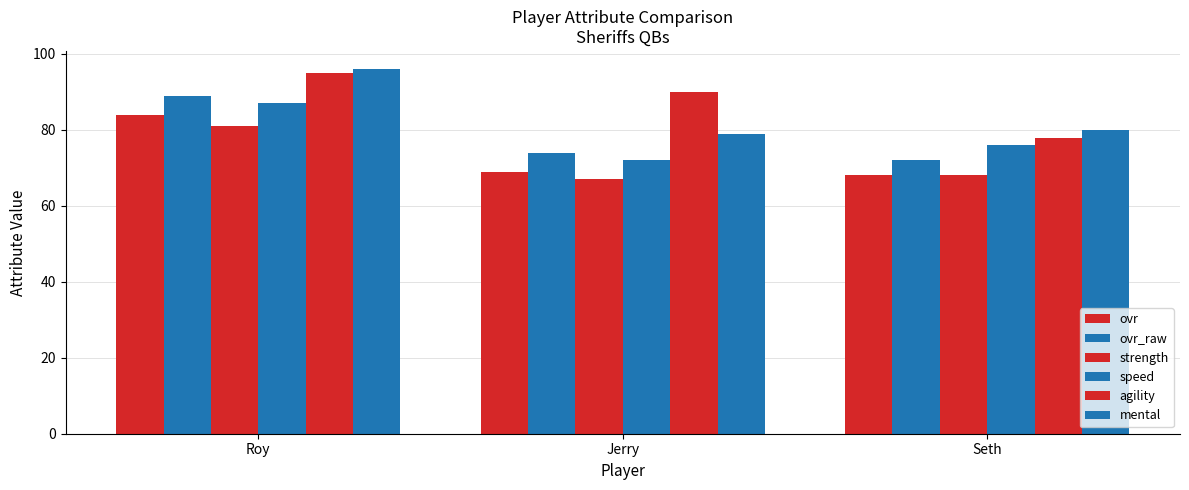

What is the spread (max minus min) of values at Jerry?

23